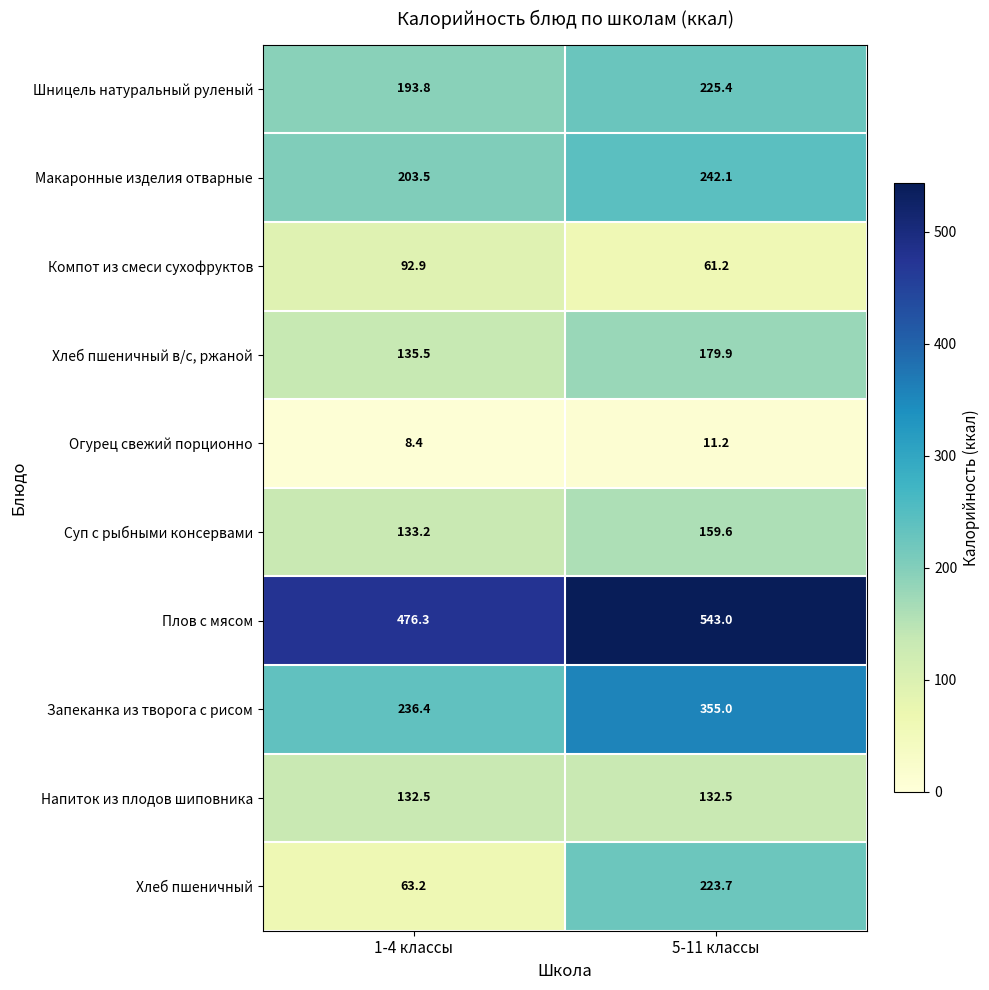

What is the total value across all series at 5-11 классы?

2133.6